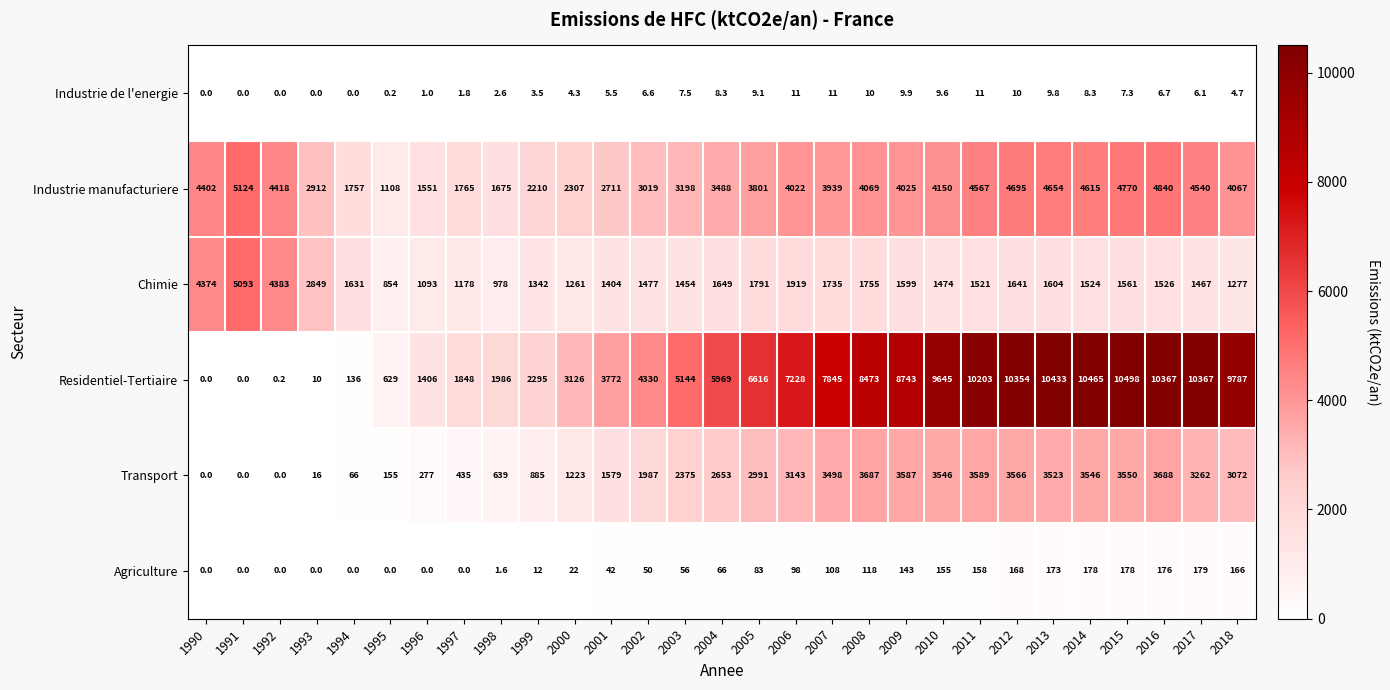

Rank the series at 2018 from highest to lowest value.

Residentiel-Tertiaire, Industrie manufacturiere, Transport, Chimie, Agriculture, Industrie de l'energie